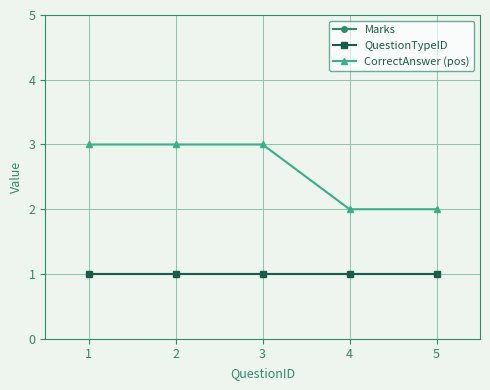

Does the chart have visible grid lines?

Yes